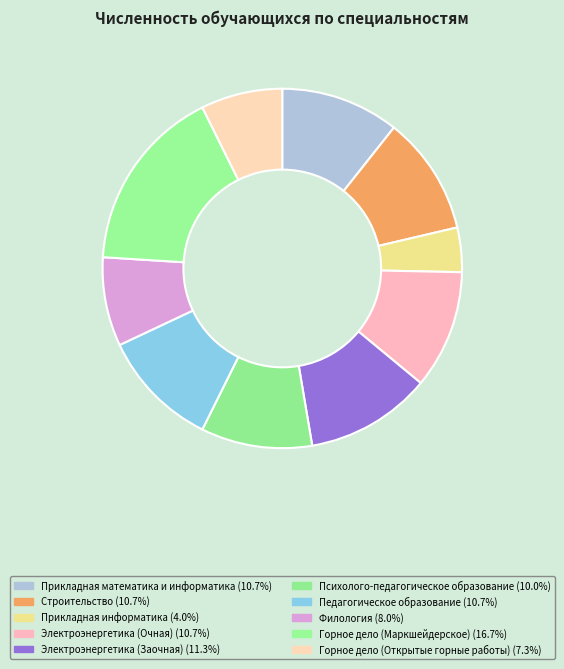

What percentage is the Прикладная информатика slice, to the nearest percent?

4%